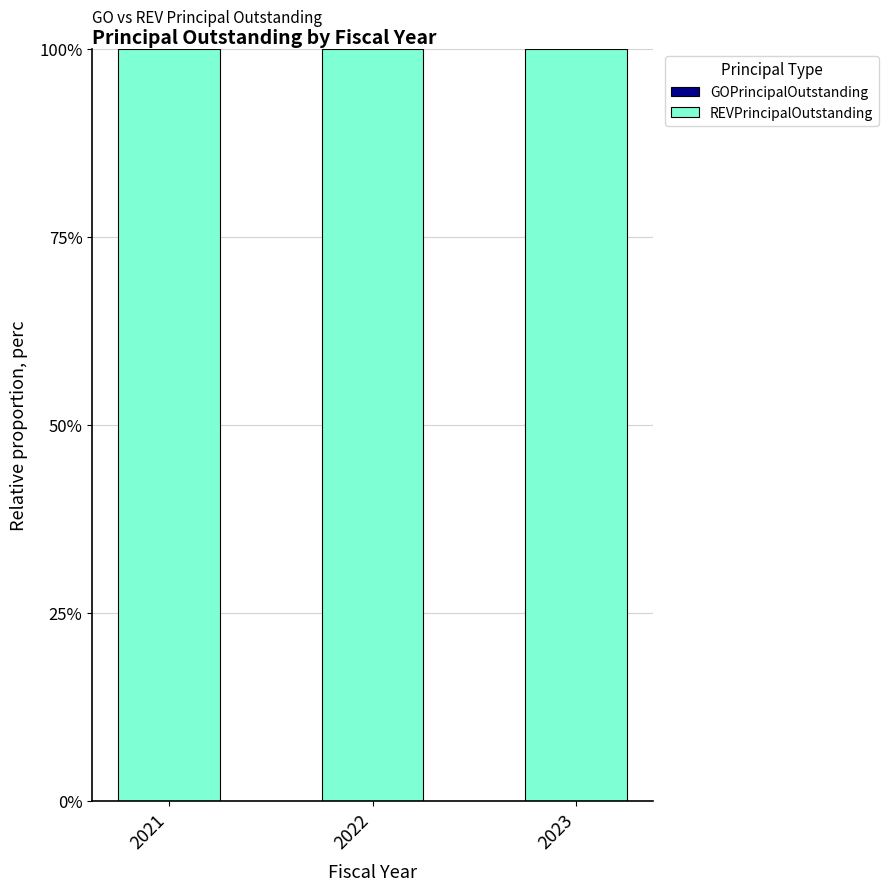

What is the value of the REVPrincipalOutstanding bar at the 2nd from the left?

100